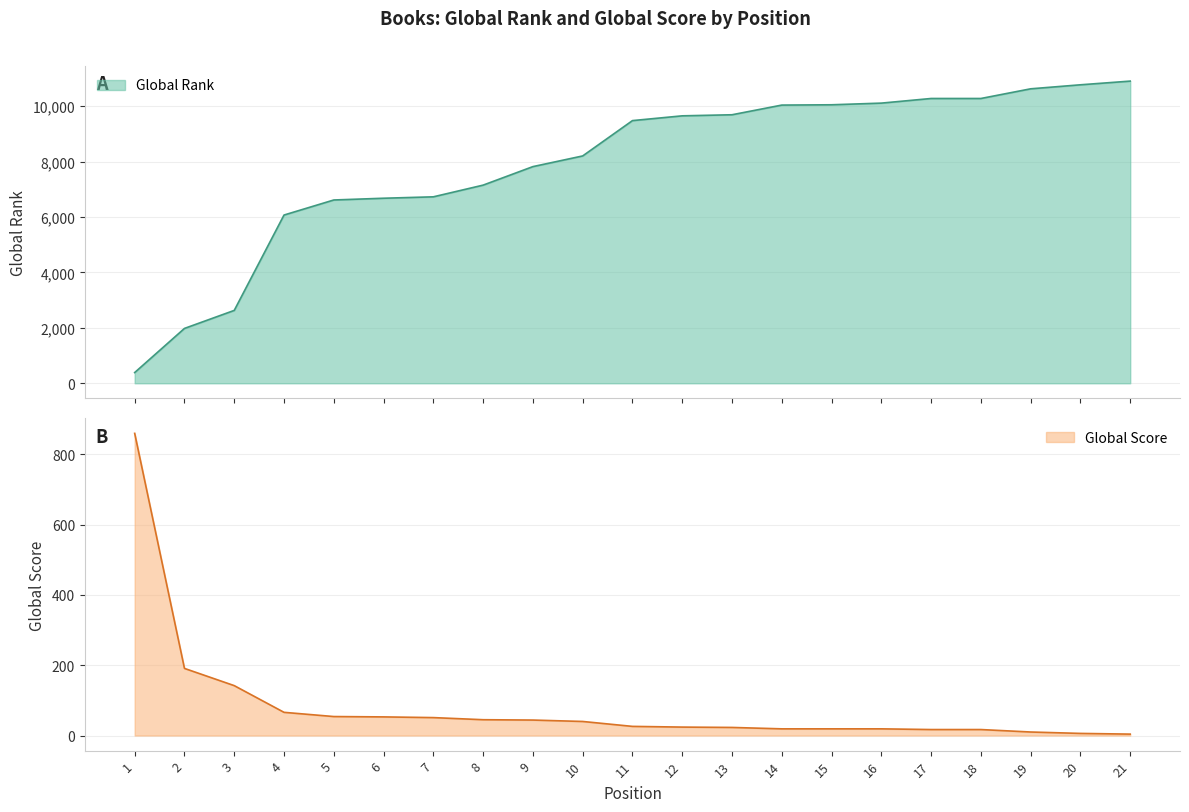

Where do Global Score and Global Rank first cross each other?

1 and 2